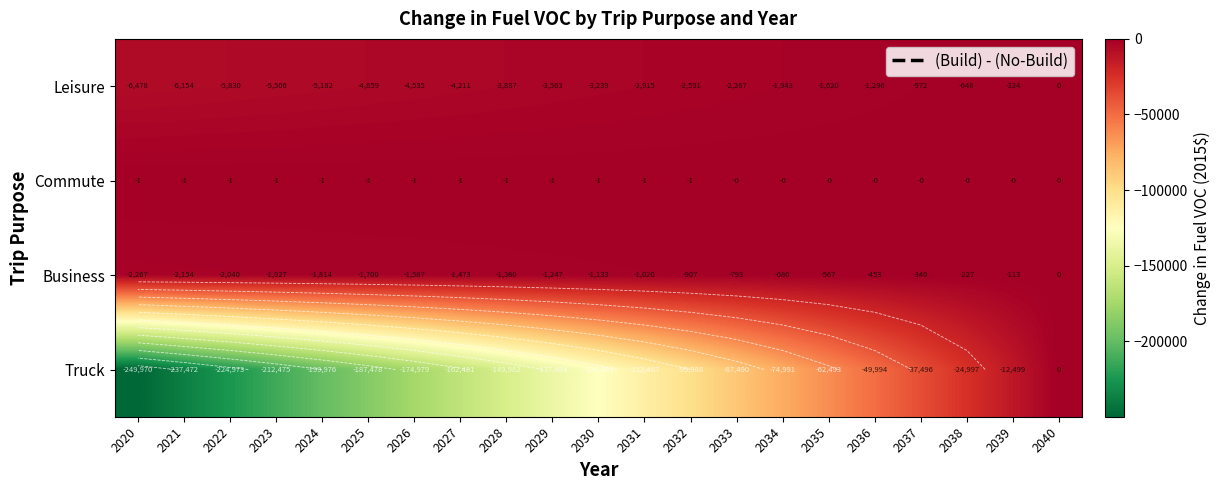

The Business series shows -453.4 at 2036. True or false?

True